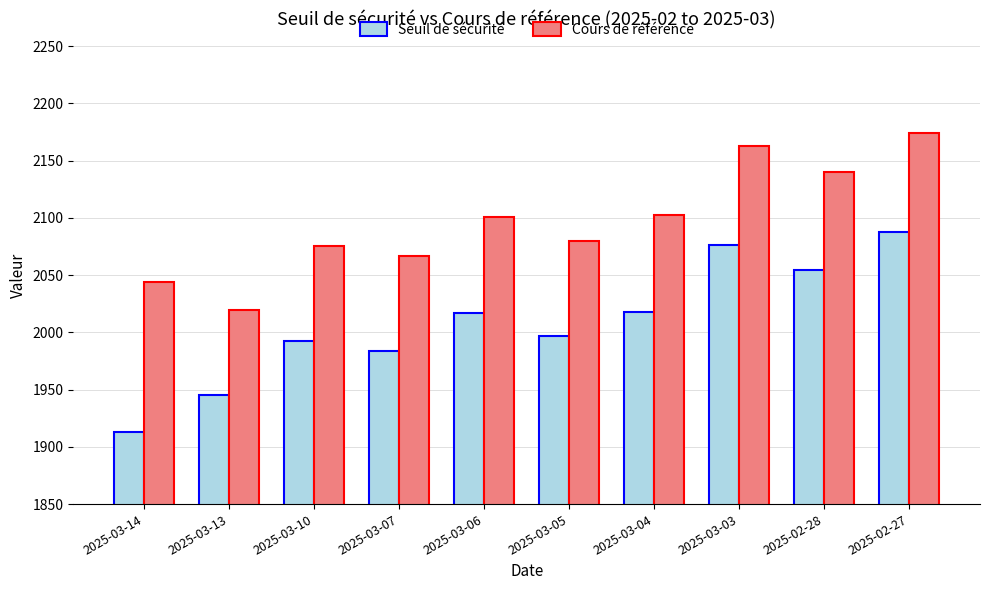

What is the value of the Cours de référence bar at the 1st from the left?

2044.1